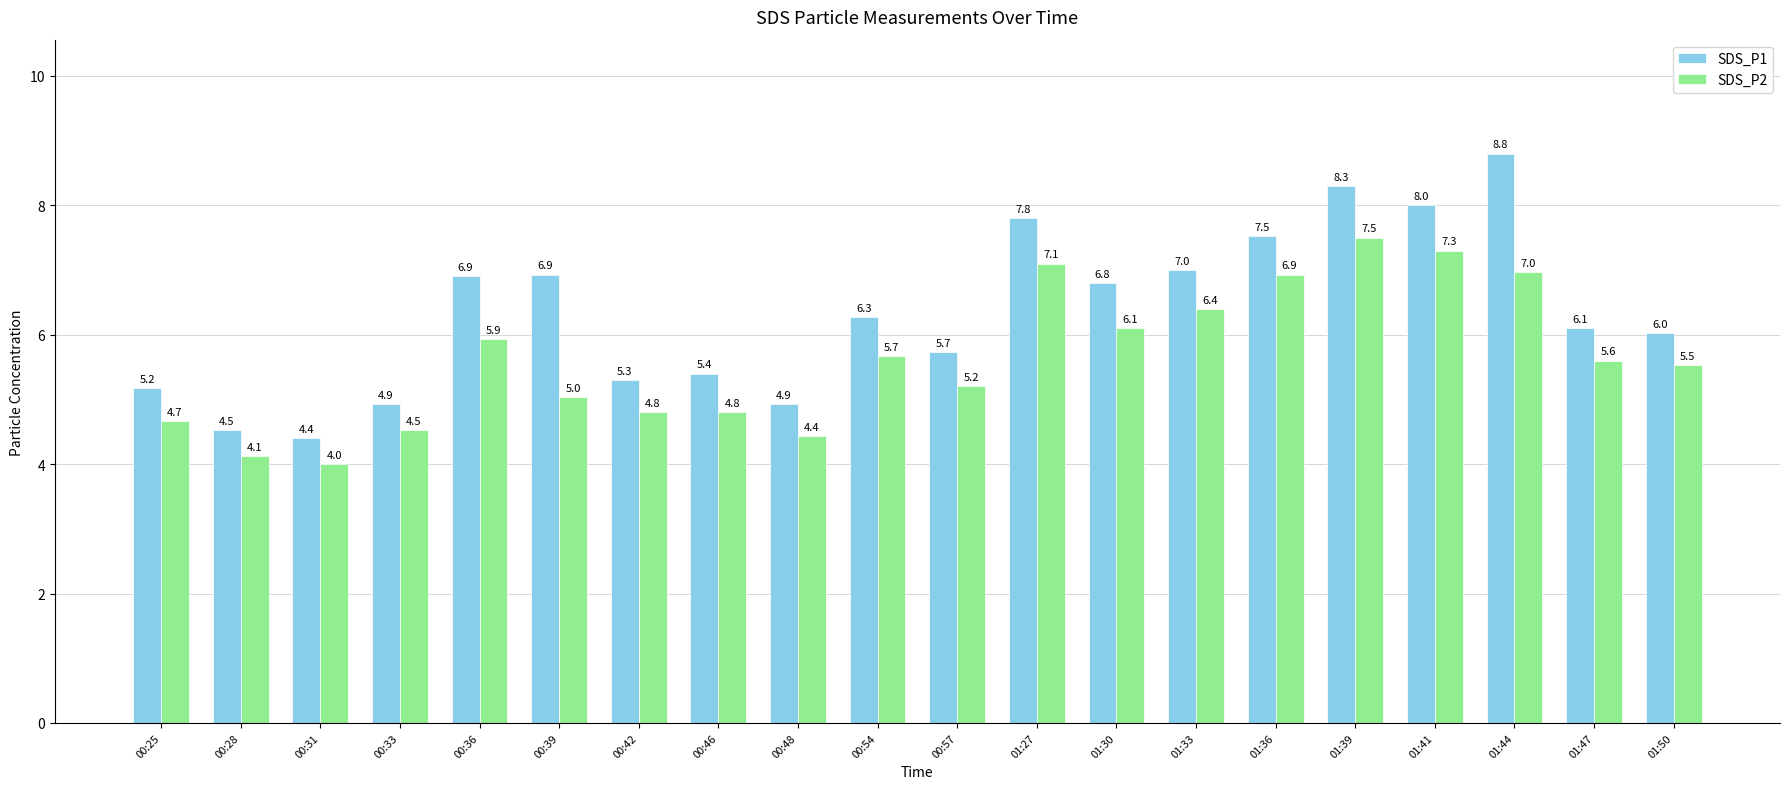

What are all the series names shown in the legend?

SDS_P1, SDS_P2